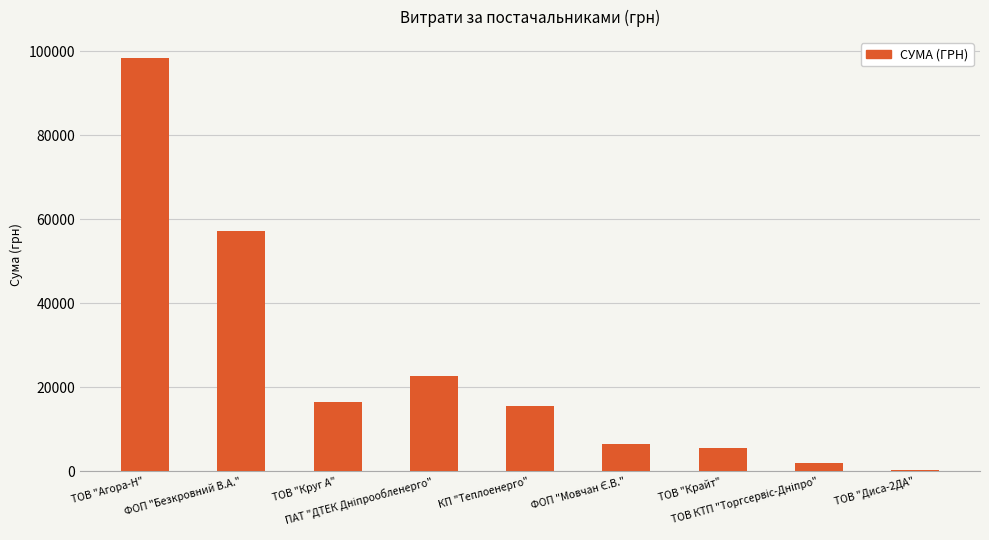

What is the maximum value shown in the chart?

98462.5